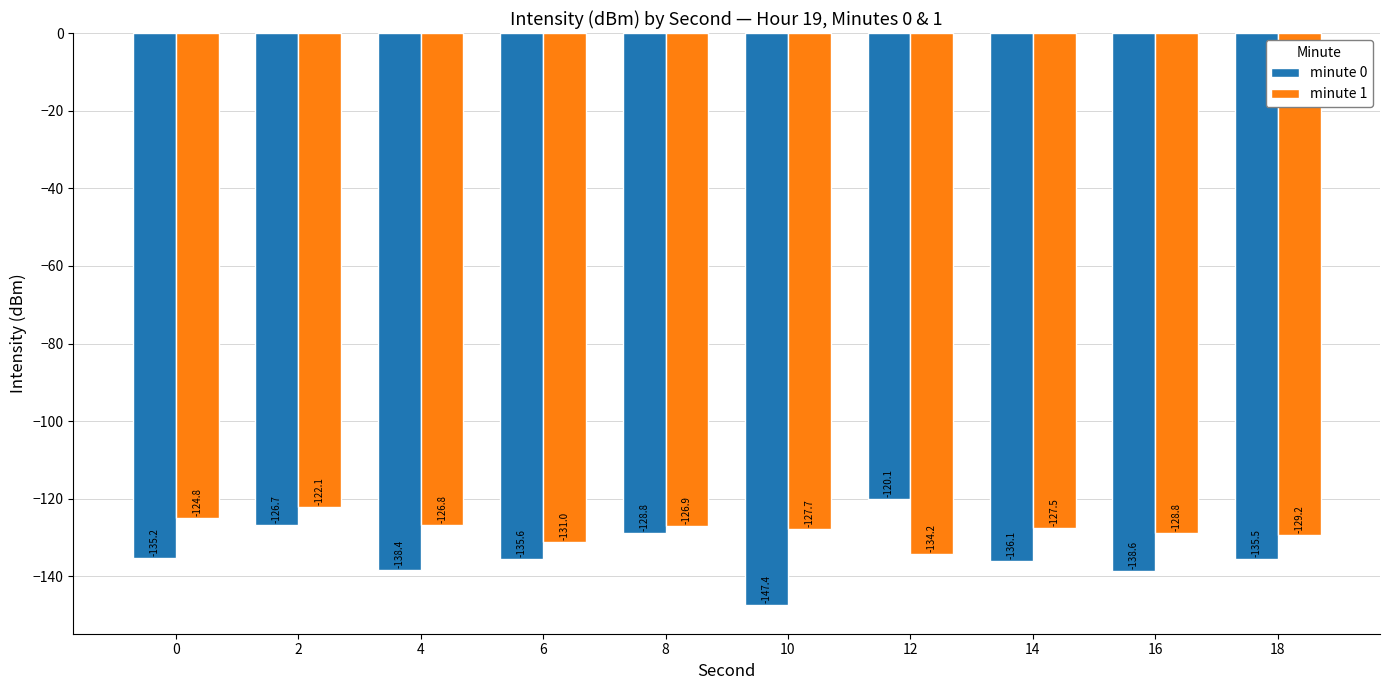

What is the value of the minute 1 bar at the 8th from the left?

-127.5